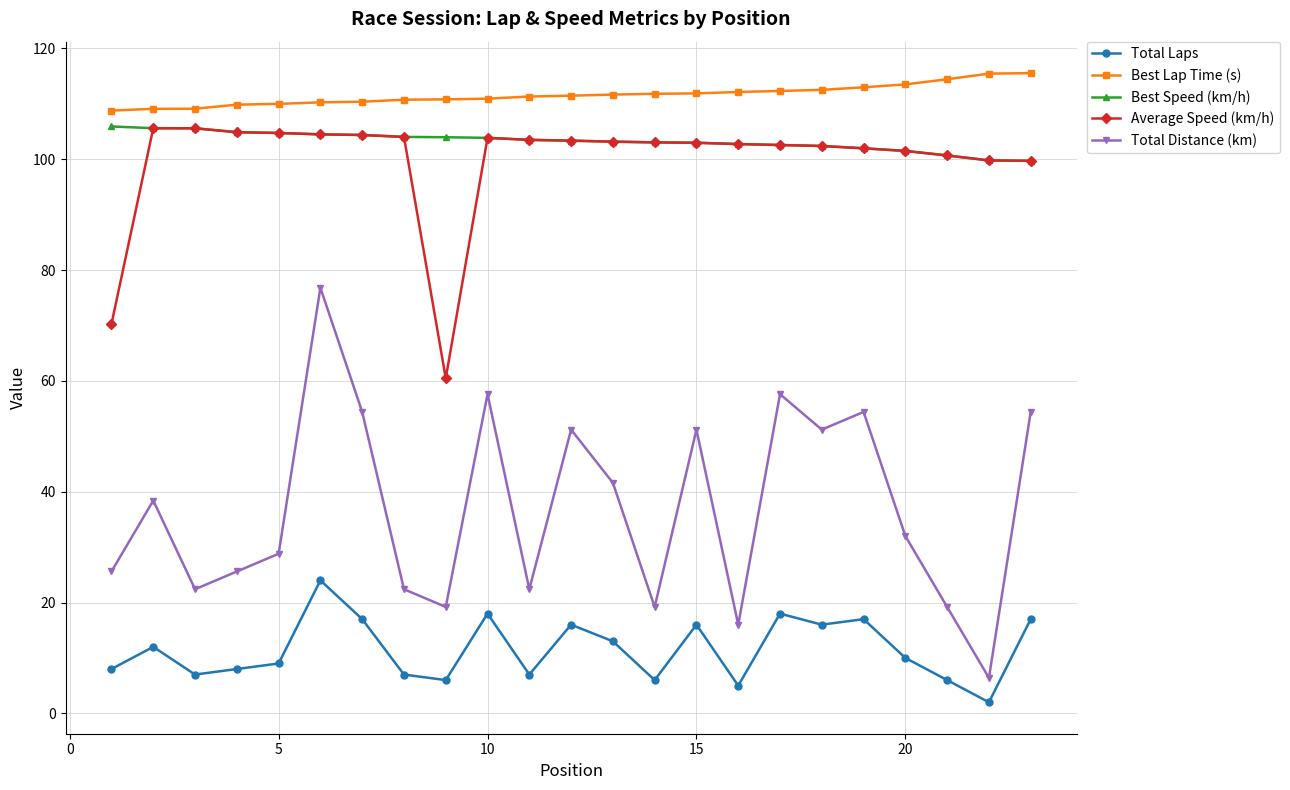

What is the value of the Average Speed (km/h) point at the 15th from the left?

103.0